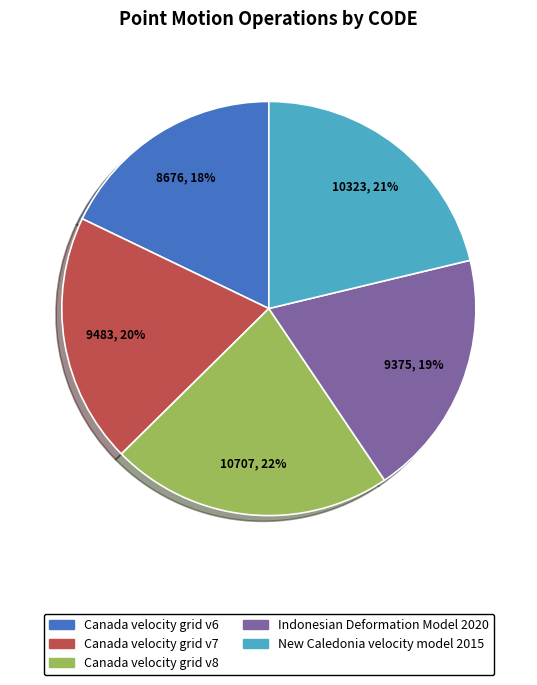

Which has a higher value, New Caledonia velocity model 2015 or Canada velocity grid v7?

New Caledonia velocity model 2015